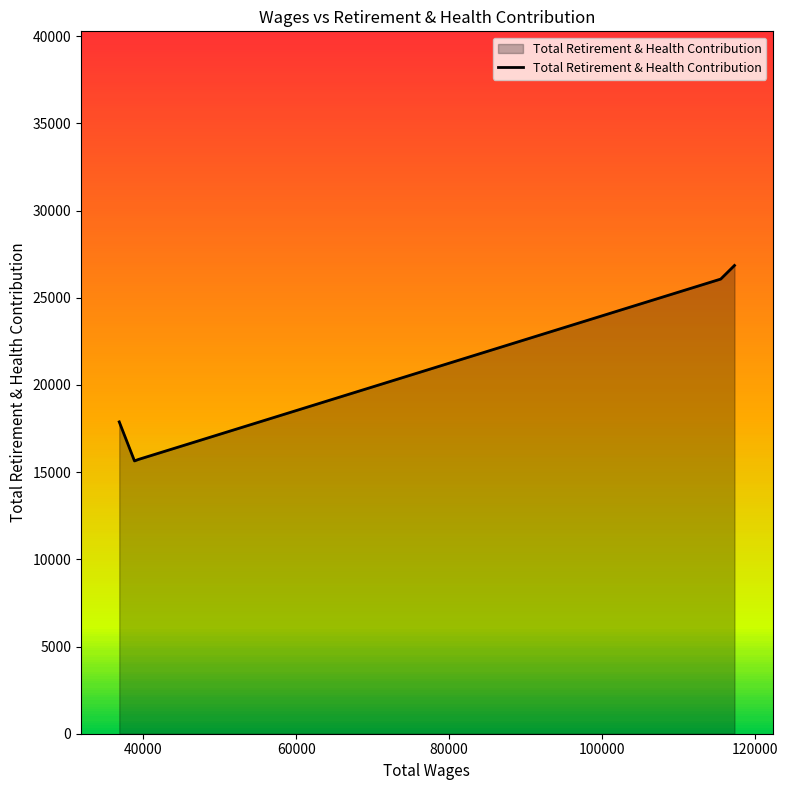

How many interior local valleys (lower than both neighbors) does the data have?

1